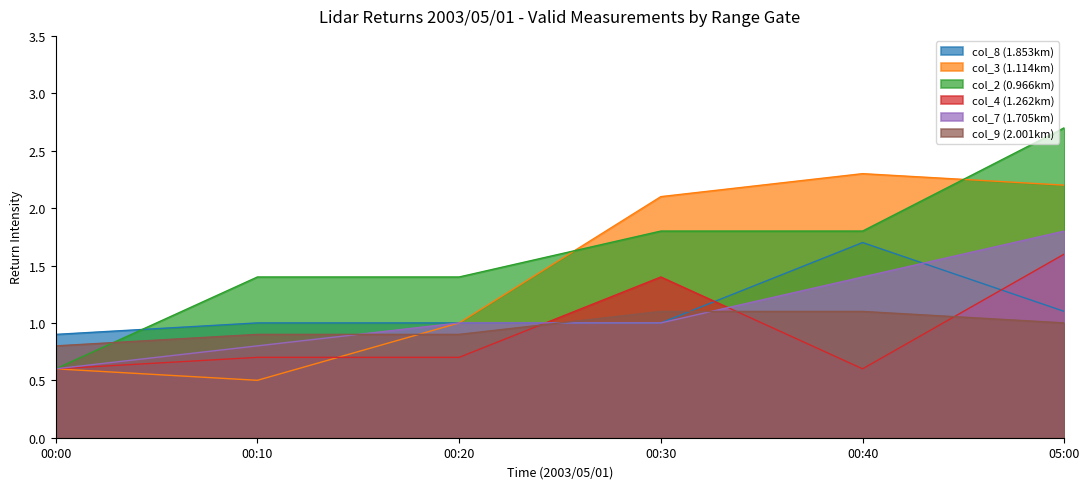

What is the difference between the highest and lowest values at 00:40?

1.7